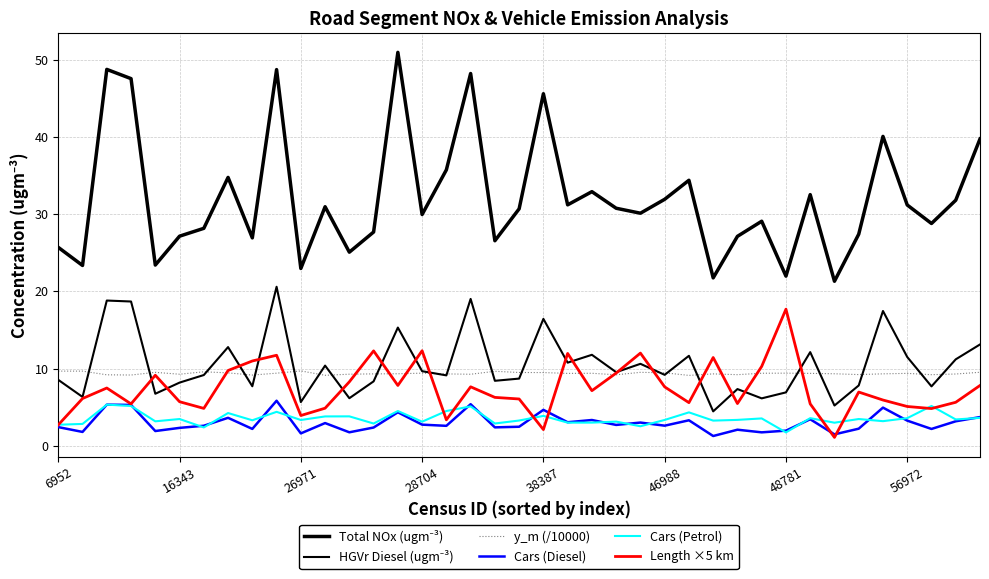

What is the average value of the HGVr Diesel (ugm⁻³) series?

10.5